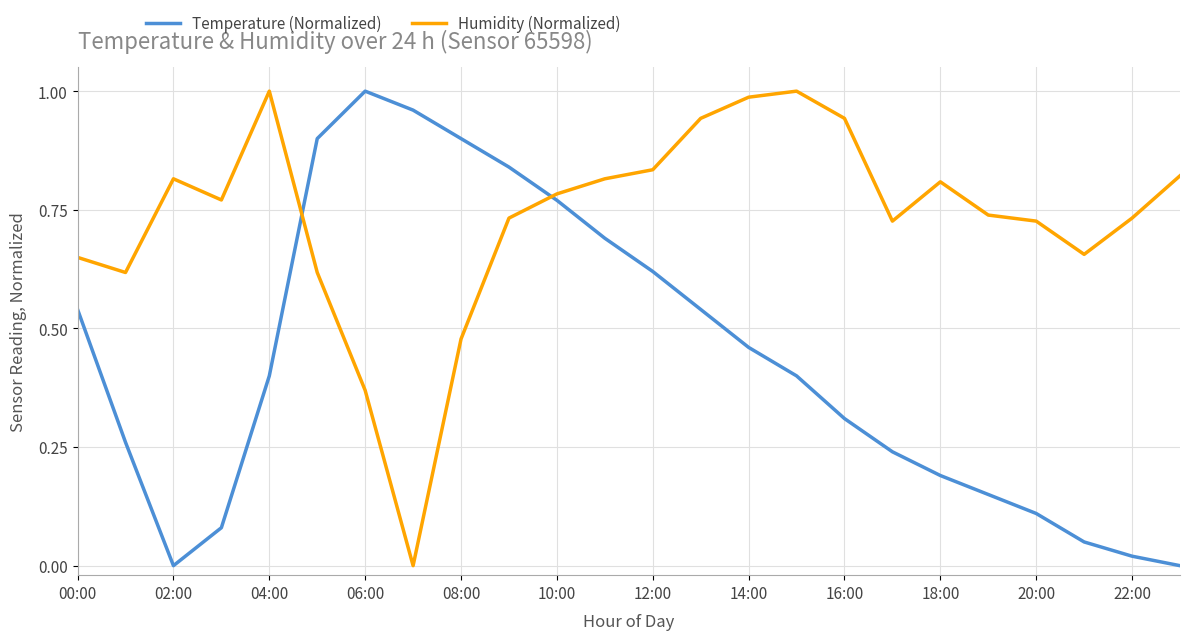

Which series has the largest total across all categories?

Humidity (Normalized)